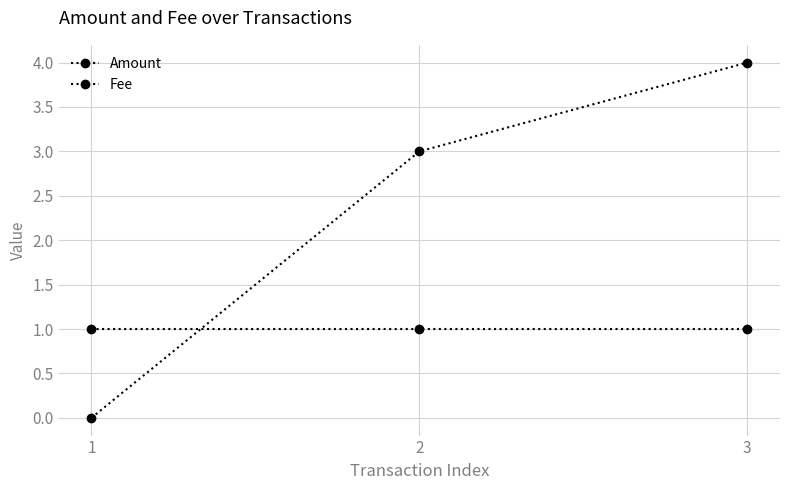

Count the number of categories in the chart.

3